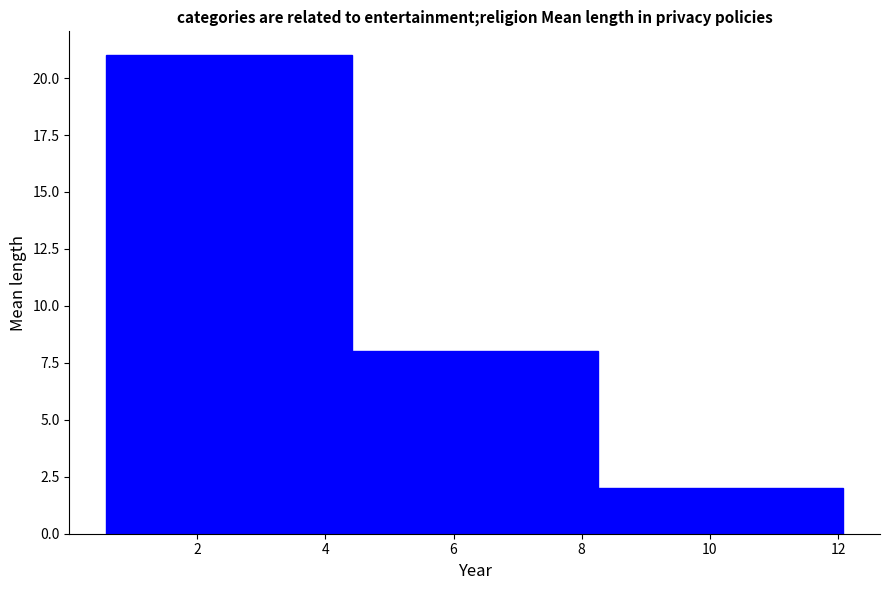

Which range on the x-axis has the tallest bar?

0.6 to 4.4